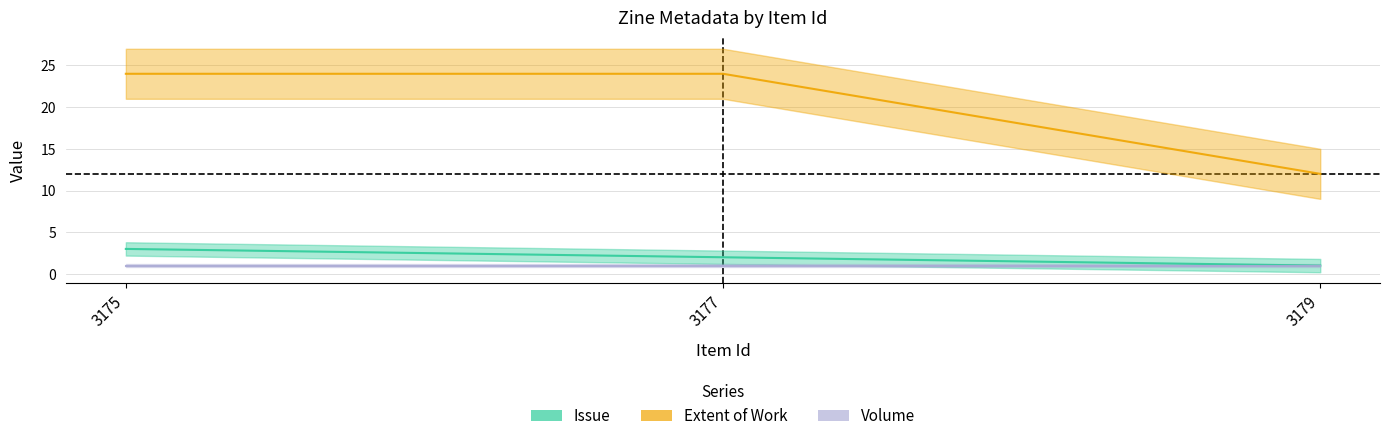

Which series has the widest spread of values?

Extent of Work